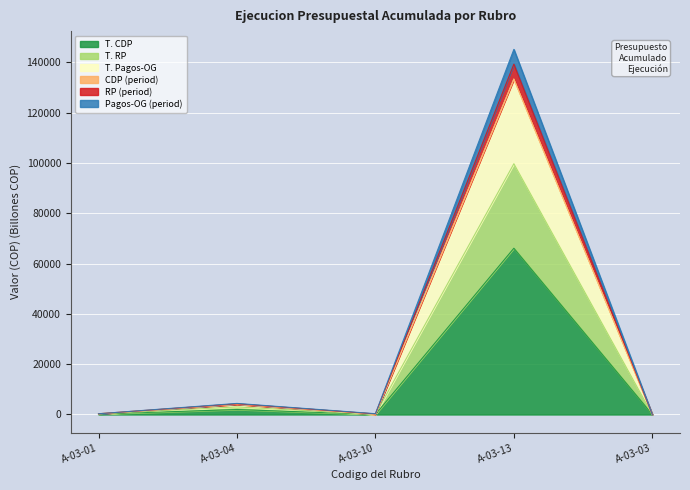

What value does the RP (period) series have at A-03-04?

4407.6